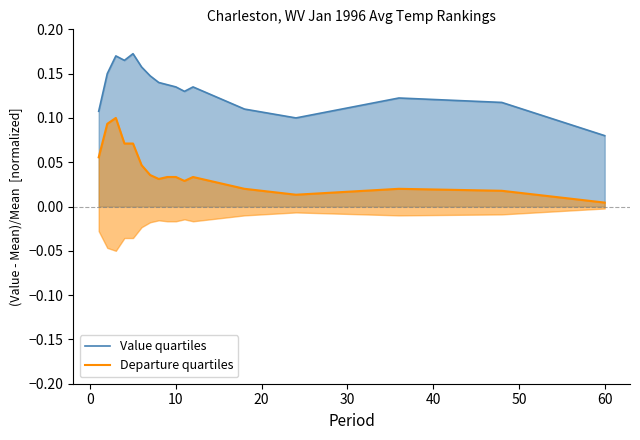

At which label does Value quartiles reach its minimum?

60